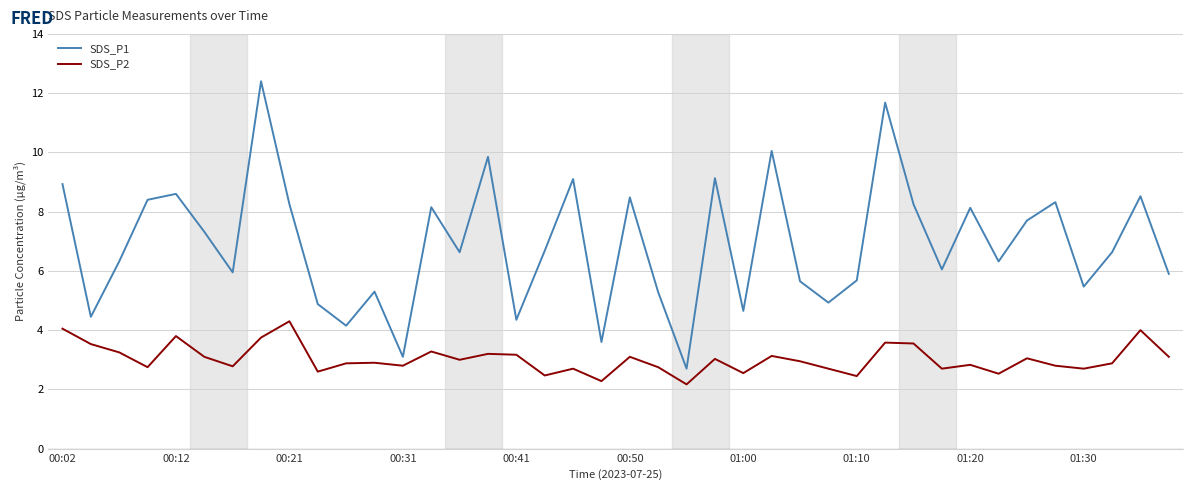

Which series has the widest spread of values?

SDS_P1